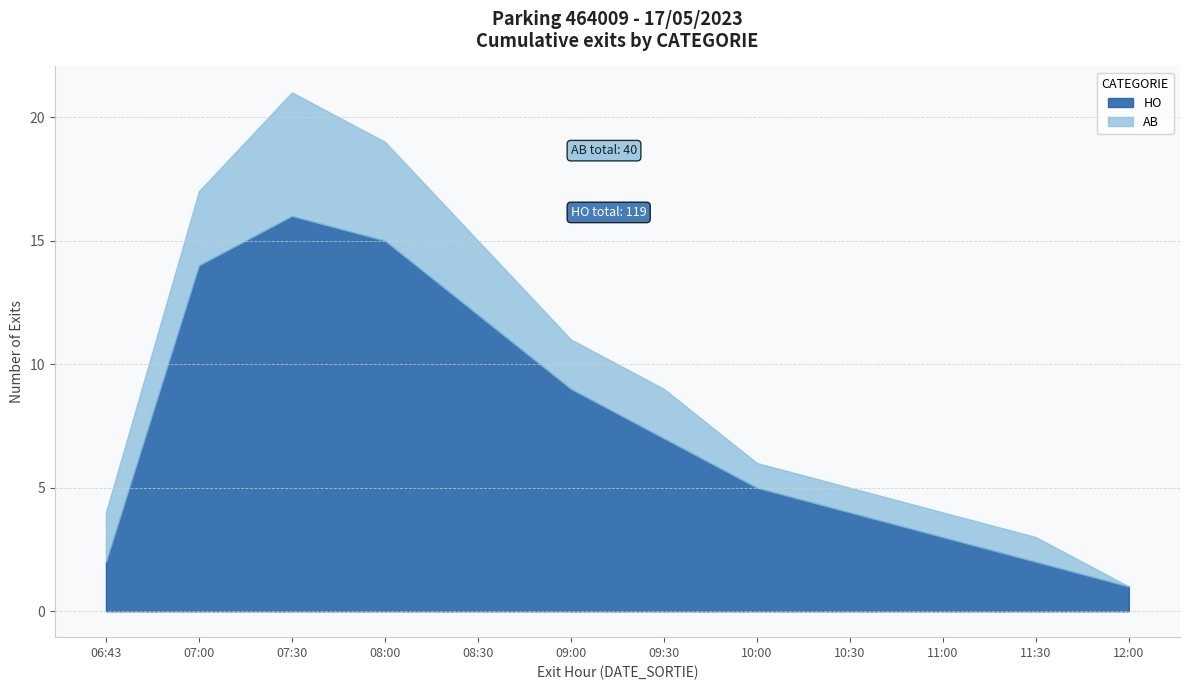

Reading left to right, list all the values displayed in this chart.

HO: 06:43=2	07:00=14	07:30=16	08:00=15	08:30=12	09:00=9	09:30=7	10:00=5	10:30=4	11:00=3	11:30=2	12:00=1
AB: 06:43=2	07:00=3	07:30=5	08:00=4	08:30=3	09:00=2	09:30=2	10:00=1	10:30=1	11:00=1	11:30=1	12:00=0